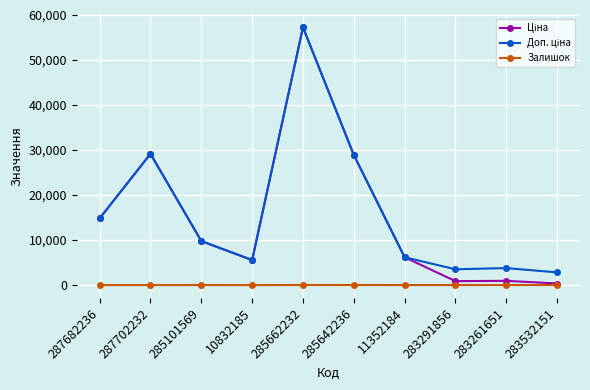

What is the maximum value shown in the chart?

57258.0